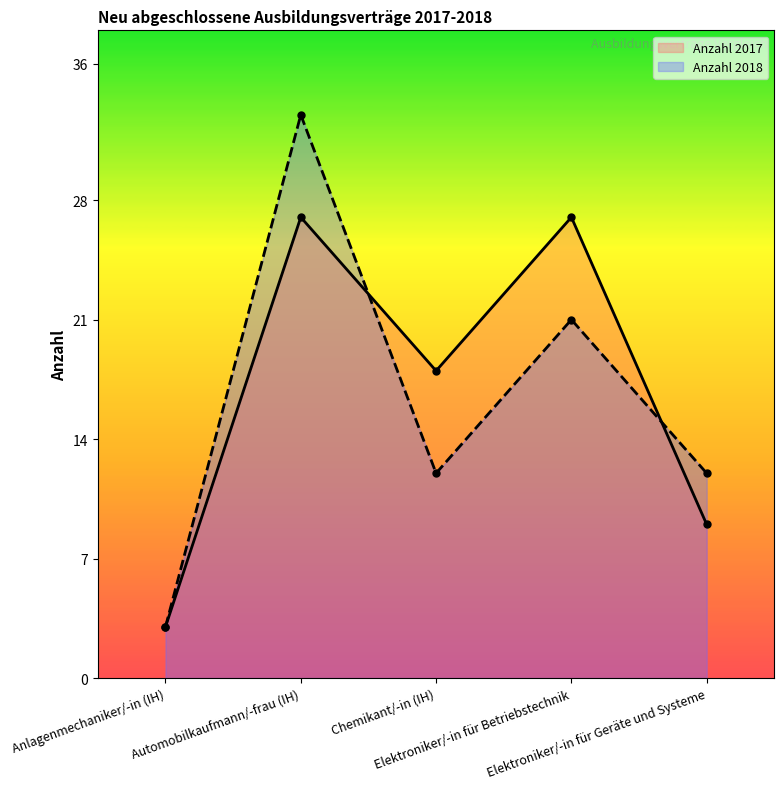

Which series changed the most between Automobilkaufmann/-frau (IH) and Chemikant/-in (IH)?

Anzahl 2018